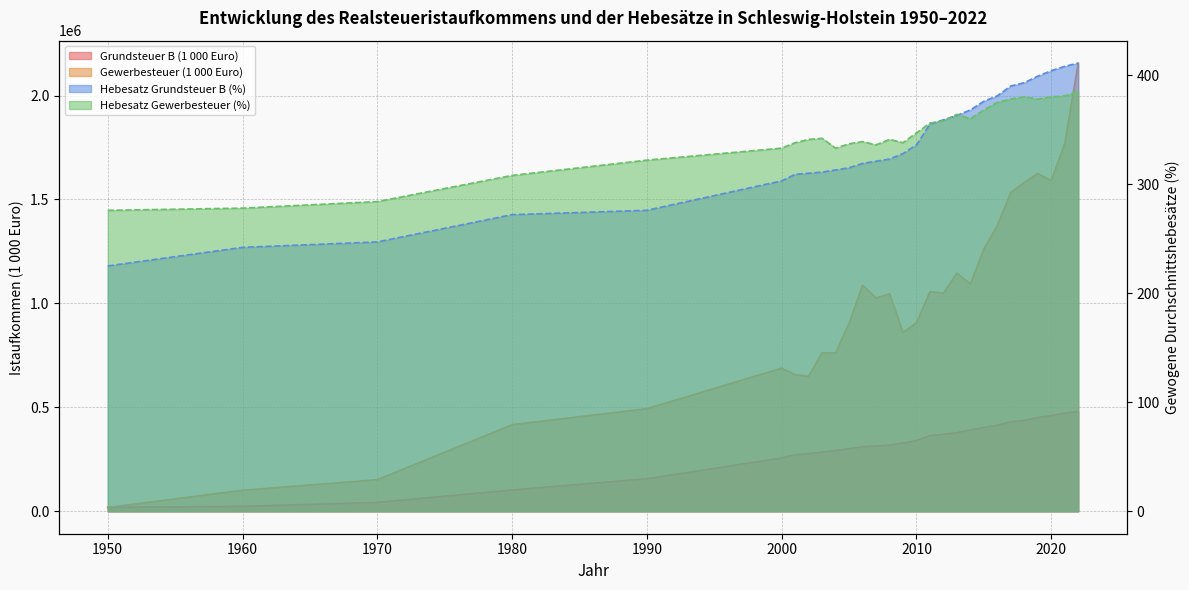

True or false: Grundsteuer B (1 000 Euro) has a value of 514533 at 2004.

False